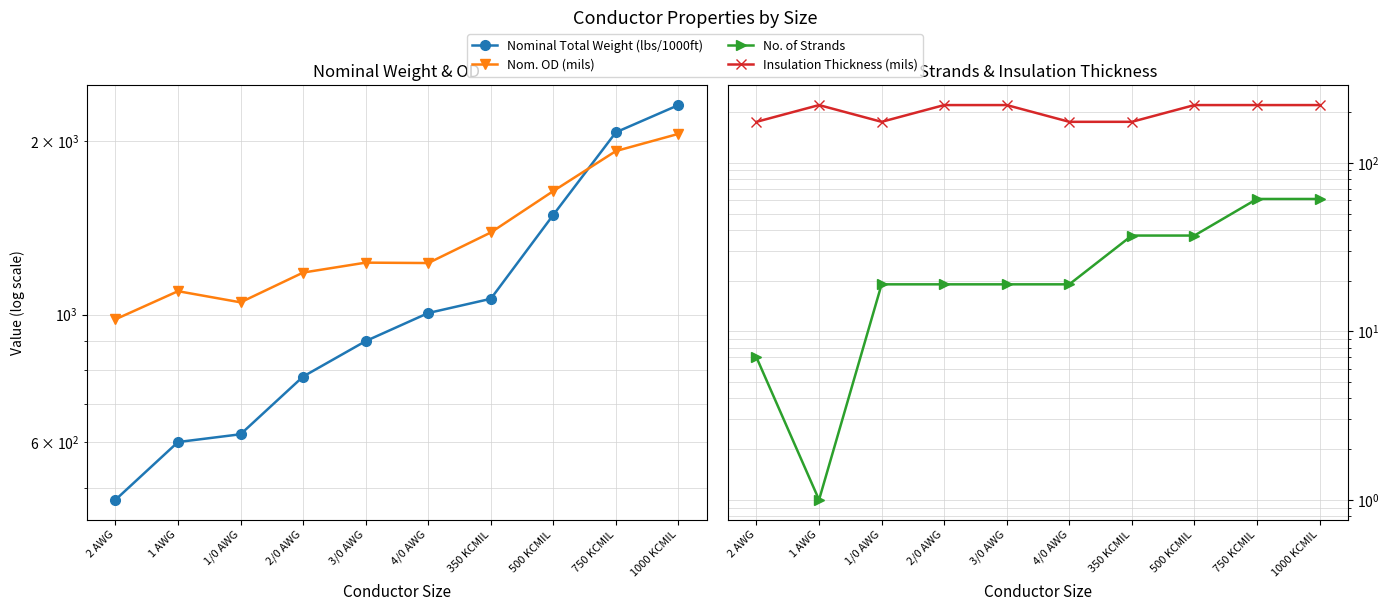

What is the difference between the Nominal Total Weight (lbs/1000ft) values at 750 KCMIL and 3/0 AWG?

1176